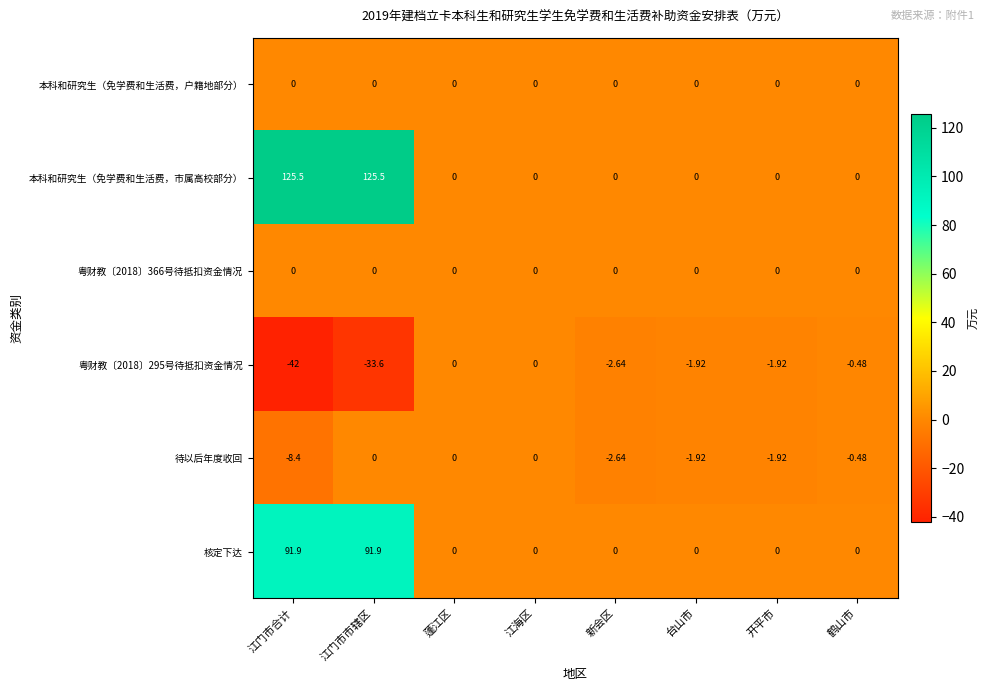

At which category is the sum across all series the highest?

江门市市辖区